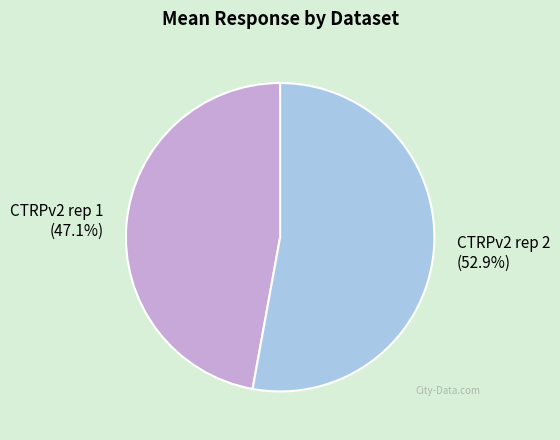

What is the ratio of the value at CTRPv2 rep 2 to the value at CTRPv2 rep 1?

1.1